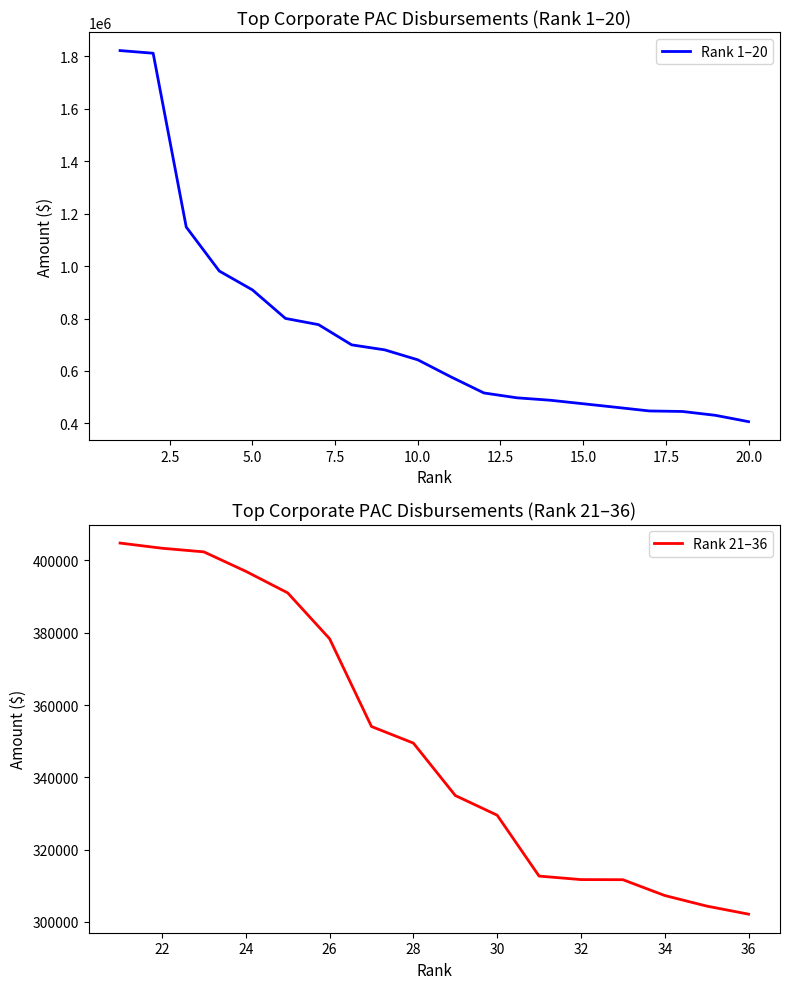

Which has a higher value, 14 or 1?

1